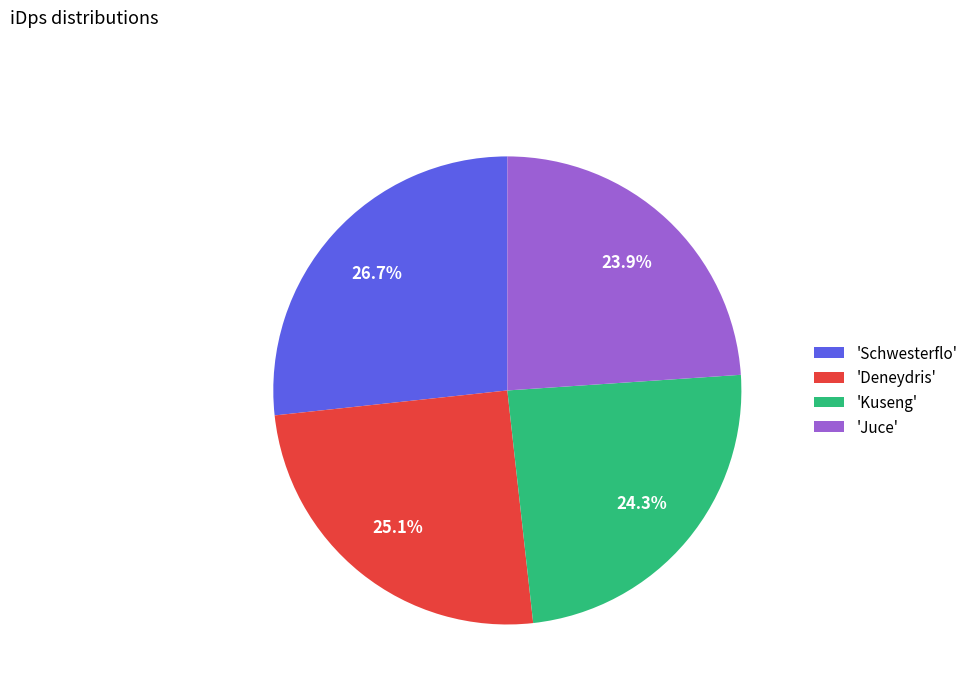

Is there any slice that represents more than half of the pie?

No